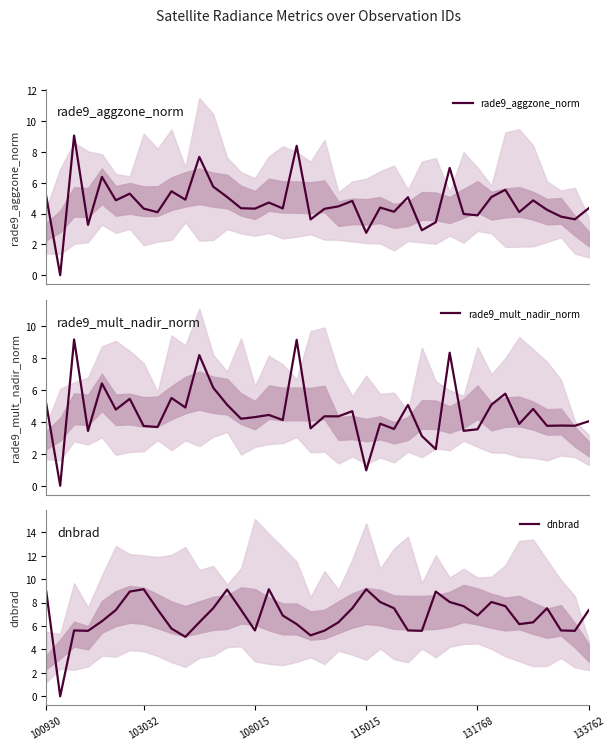

What is the total value across all series at 25?

15.2